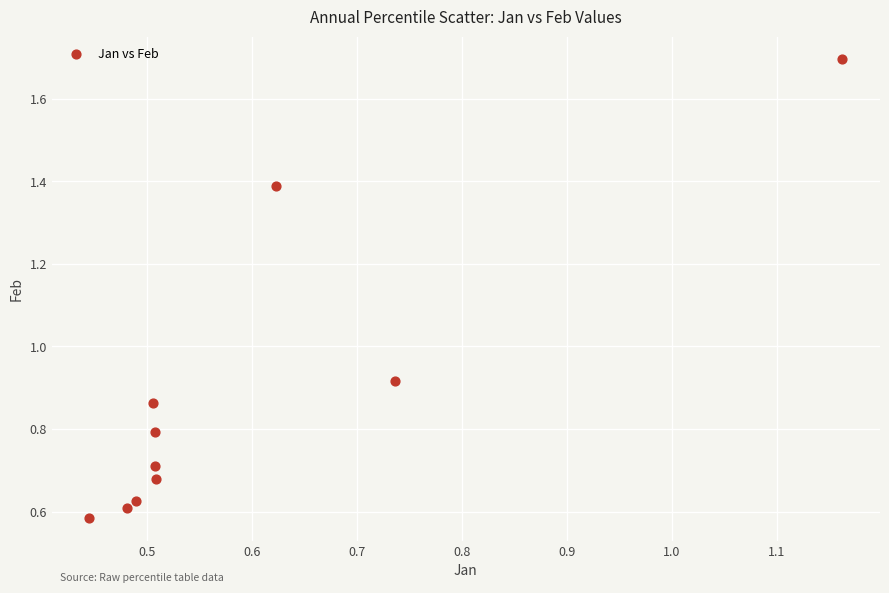

What is the range of Y values (max minus min)?

1.1